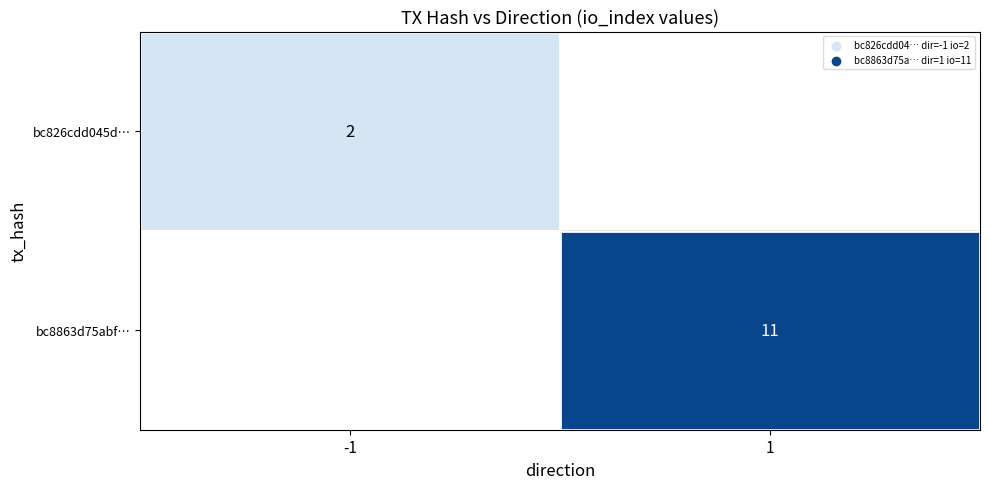

Is it true that bc8863d75abf… equals 15 at 1?

False